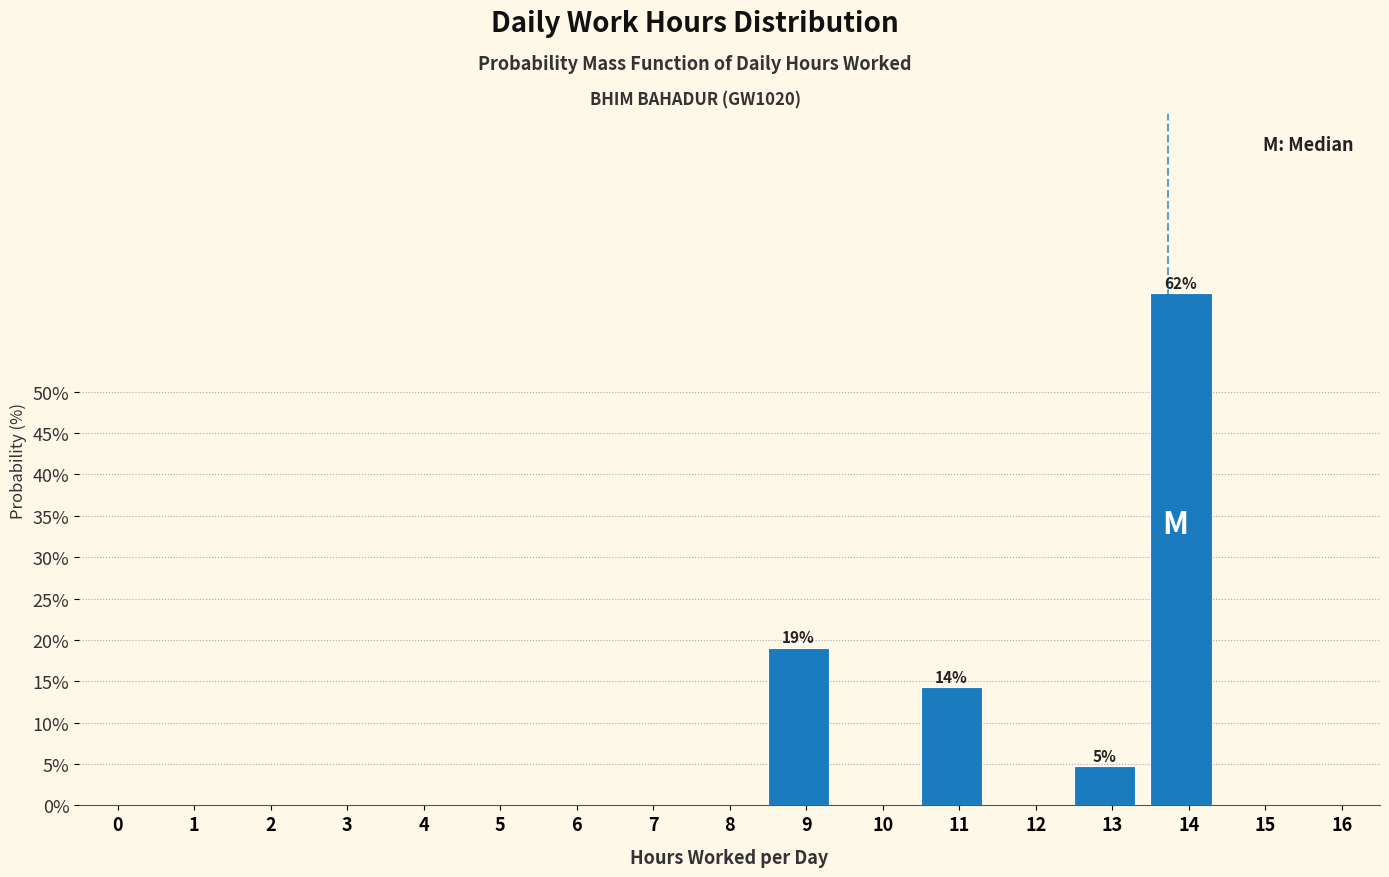

Reading left to right, list all the values displayed in this chart.

0=0.0	1=0.0	2=0.0	3=0.0	4=0.0	5=0.0	6=0.0	7=0.0	8=0.0	9=19.0	10=0.0	11=14.3	12=0.0	13=4.8	14=61.9	15=0.0	16=0.0